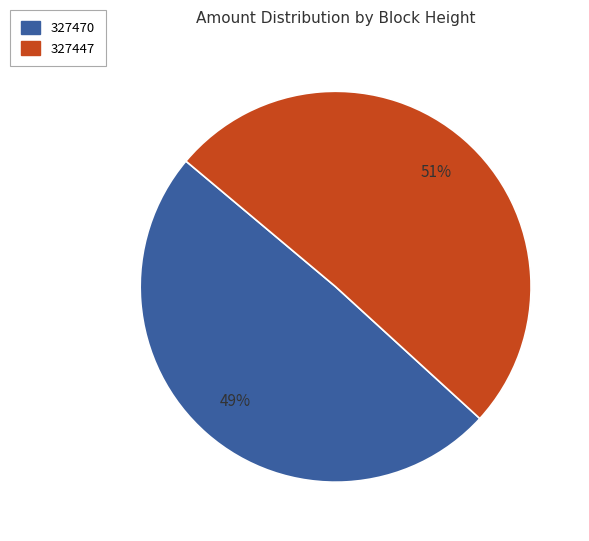

True or false: 327447 accounts for 99% of the total.

False